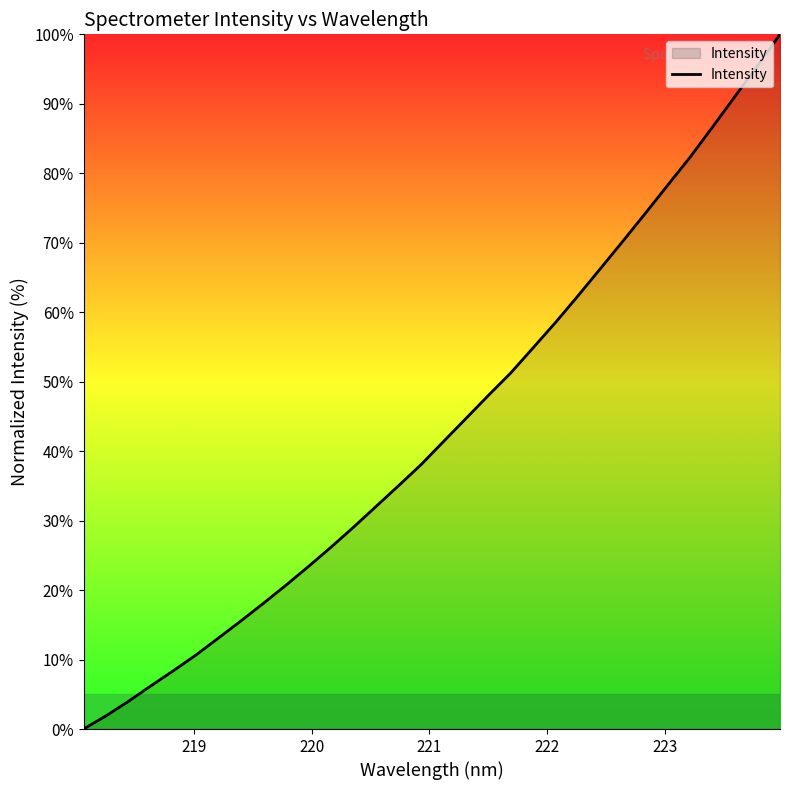

Reading right to left, transcribe all the data shown in this chart.

100.0	95.5	91.1	86.7	82.3	78.3	74.2	70.2	66.3	62.4	58.5	54.9	51.2	48.0	44.7	41.3	38.0	35.0	32.0	29.0	26.2	23.4	20.7	18.1	15.6	13.1	10.7	8.4	6.2	4.0	1.9	0.0